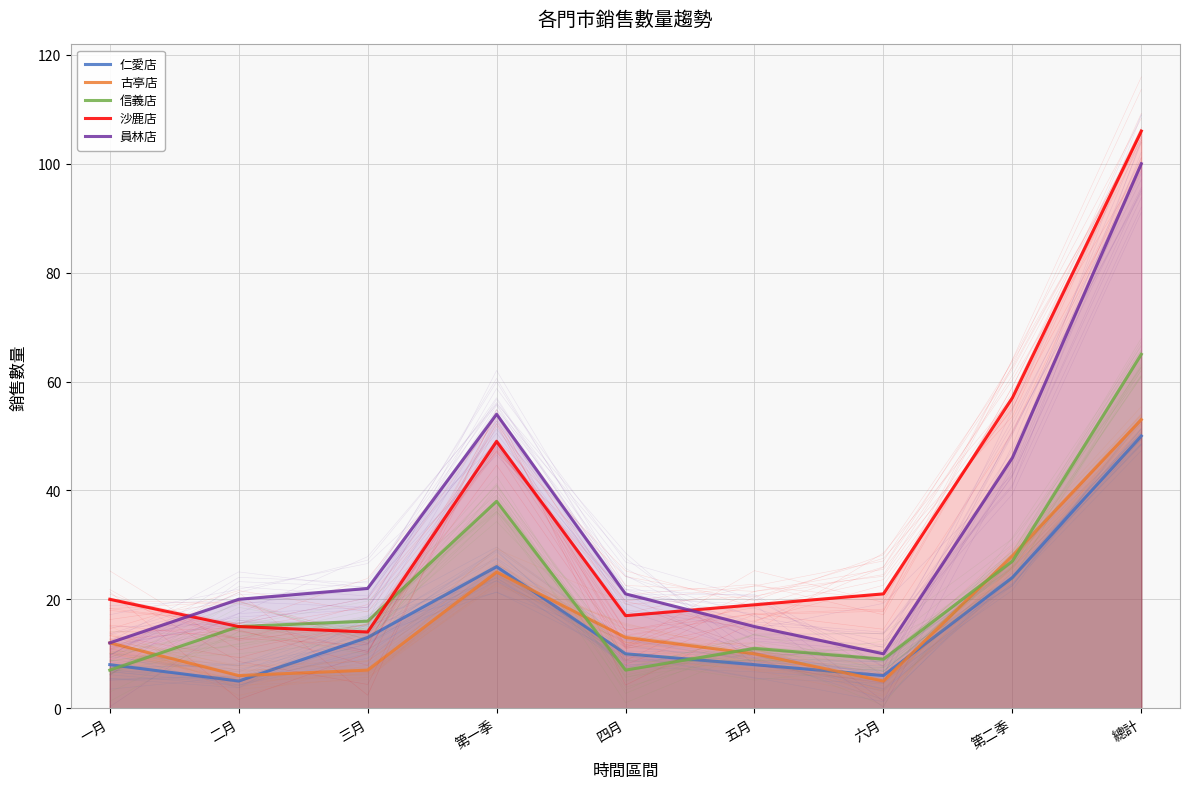

At which category is the sum across all series the highest?

總計